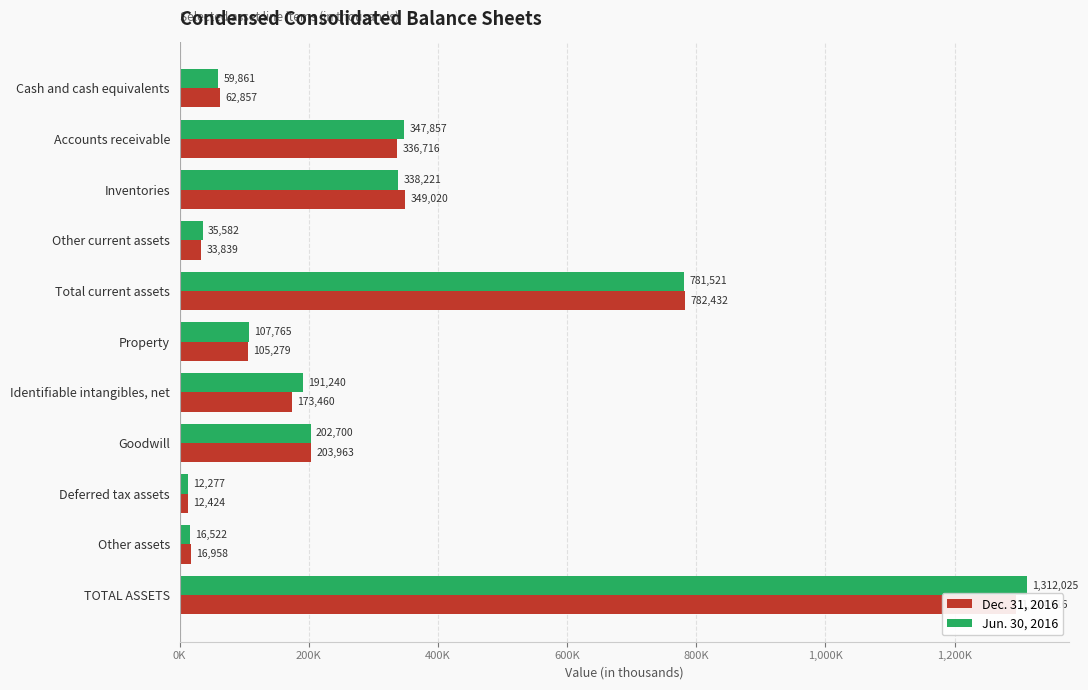

Rank the series by their maximum value, from lowest to highest.

Dec. 31, 2016, Jun. 30, 2016